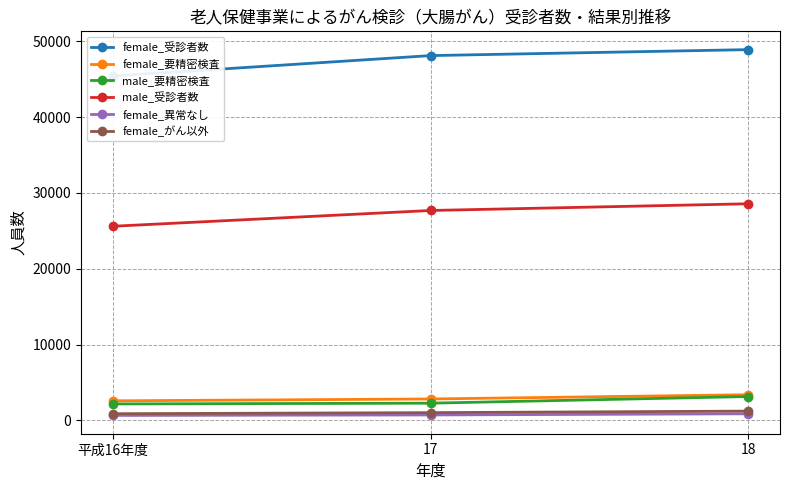

How many male_要精密検査 values are between 2181 and 3159?

3